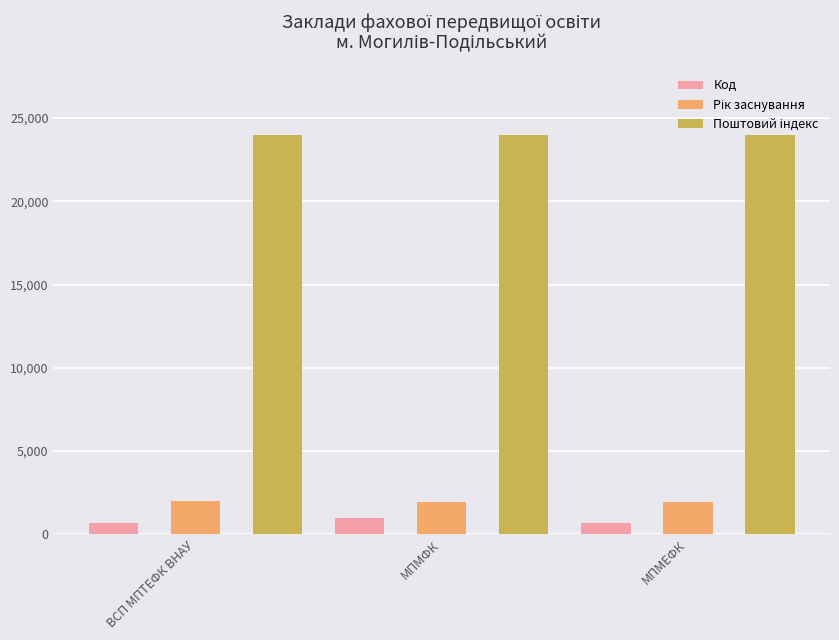

What is the value of the Код bar at the 3rd from the left?

666